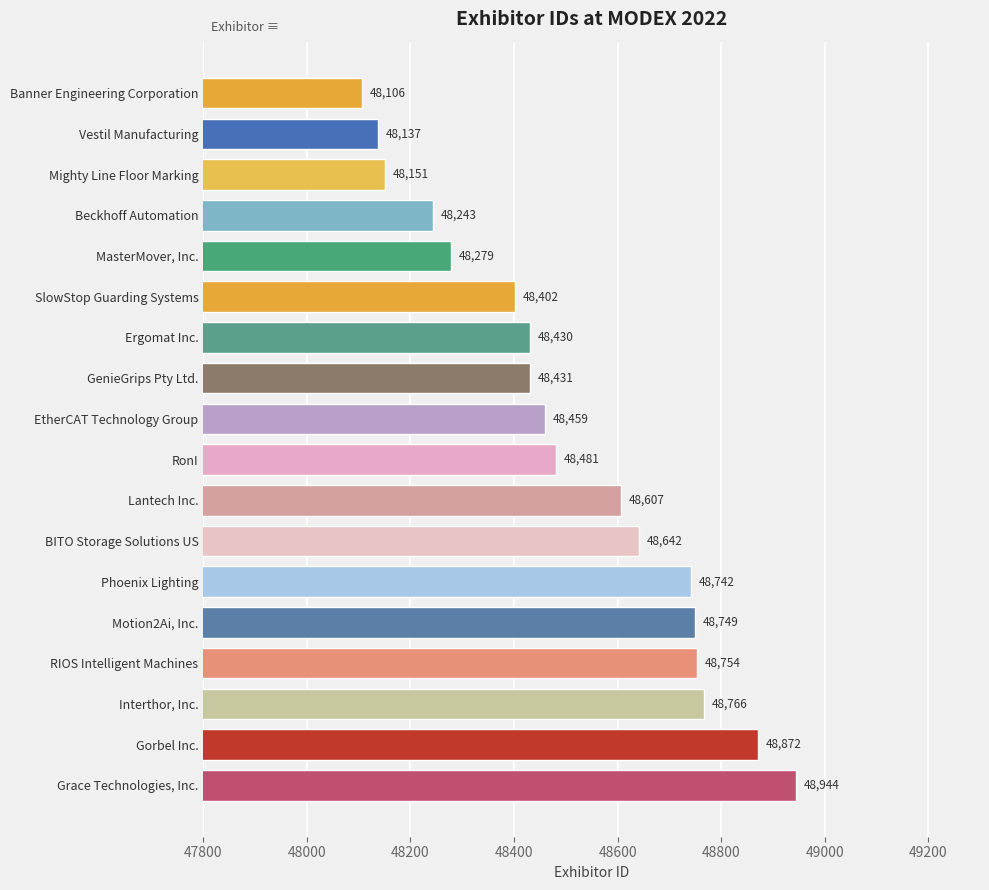

Reading bottom to top, transcribe all the data shown in this chart.

Grace Technologies, Inc.=48944	Gorbel Inc.=48872	Interthor, Inc.=48766	RIOS Intelligent Machines=48754	Motion2Ai, Inc.=48749	Phoenix Lighting=48742	BITO Storage Solutions US=48642	Lantech Inc.=48607	RonI=48481	EtherCAT Technology Group=48459	GenieGrips Pty Ltd.=48431	Ergomat Inc.=48430	SlowStop Guarding Systems=48402	MasterMover, Inc.=48279	Beckhoff Automation=48243	Mighty Line Floor Marking=48151	Vestil Manufacturing=48137	Banner Engineering Corporation=48106